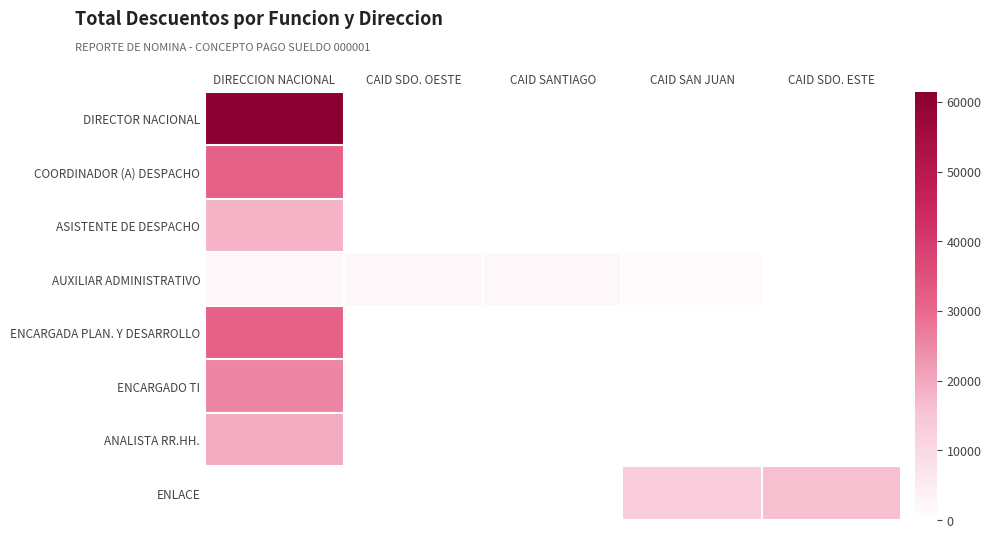

Count the number of data series in this chart.

8